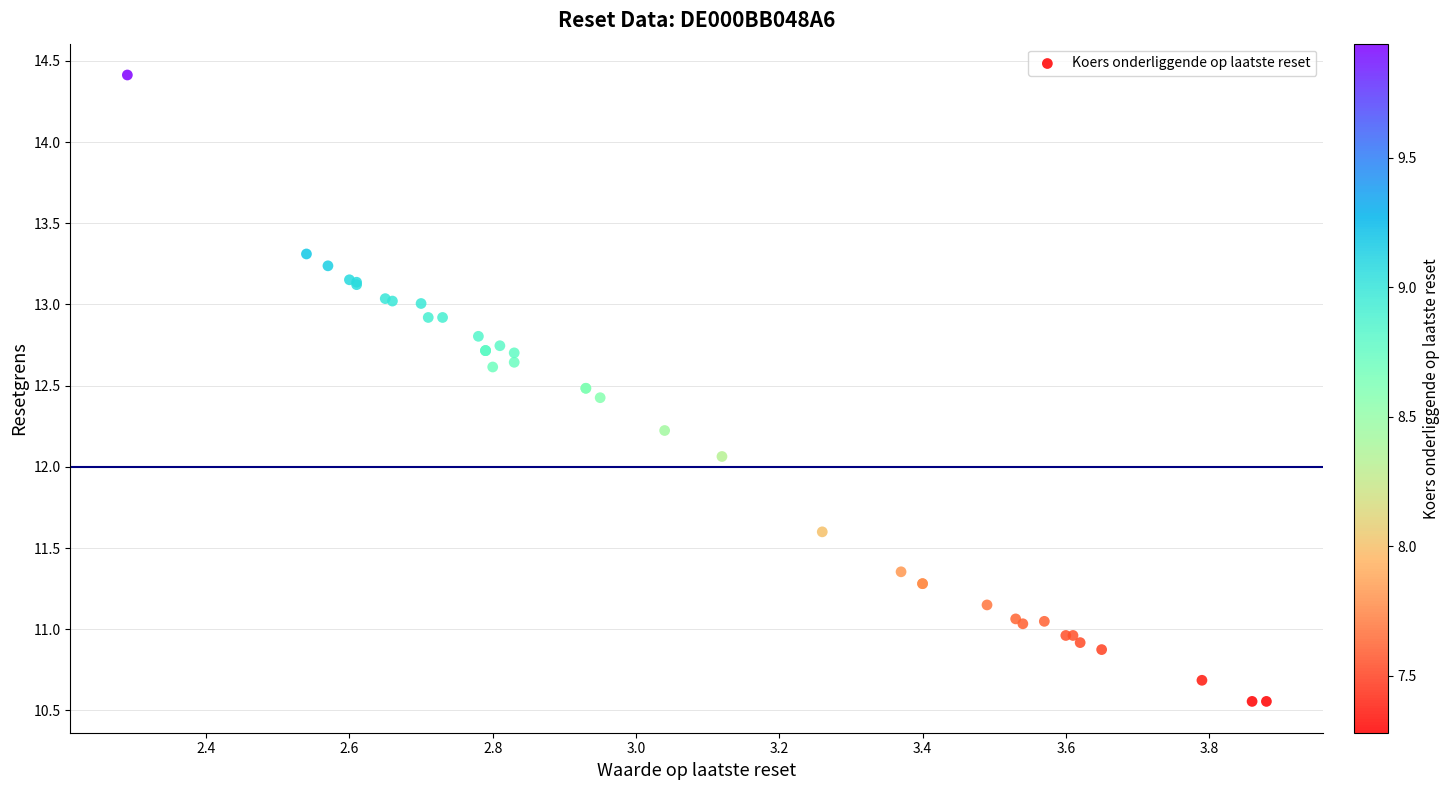

What Y value in the scatter plot is closest to 12?

12.1